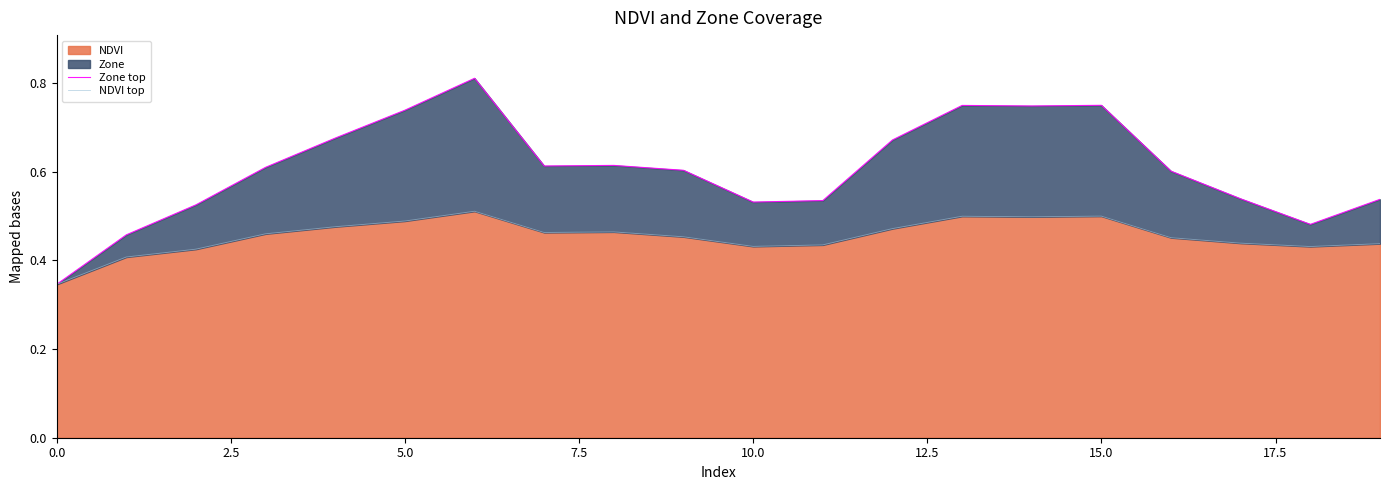

What is the spread (max minus min) of values at 10?

0.1